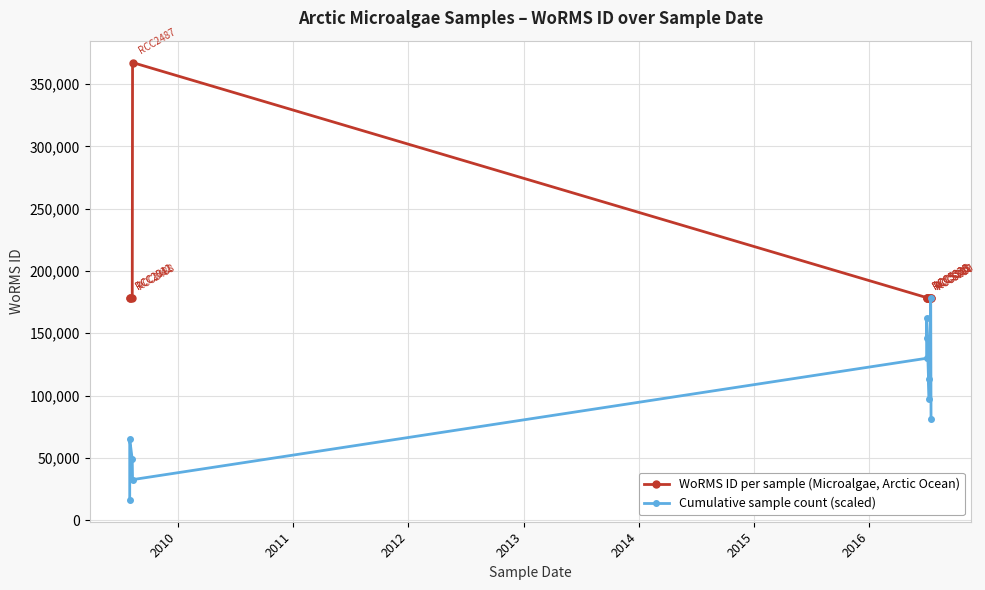

True or false: Cumulative sample count (scaled) has more than 1 points higher than both neighbors.

True